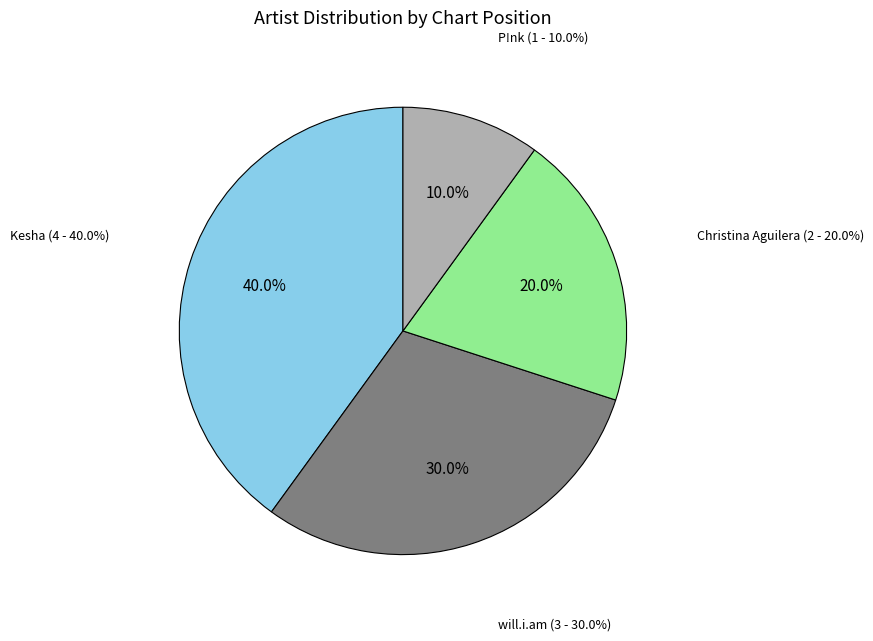

Is it true that P!nk is 10% of the pie?

True